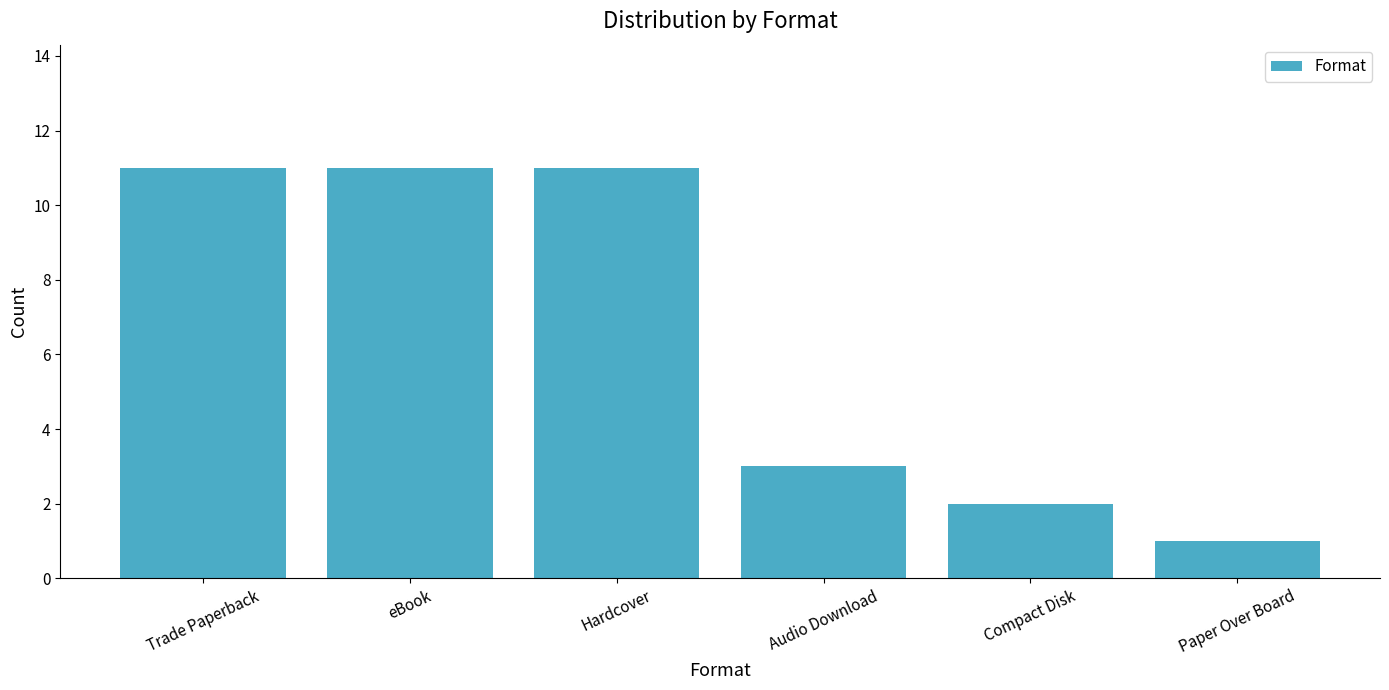

What is the maximum value shown in the chart?

11